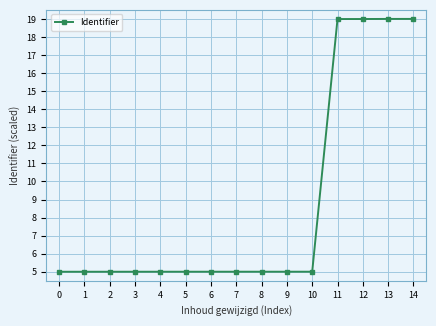

The chart shows a value of 5.0 at 4. True or false?

True